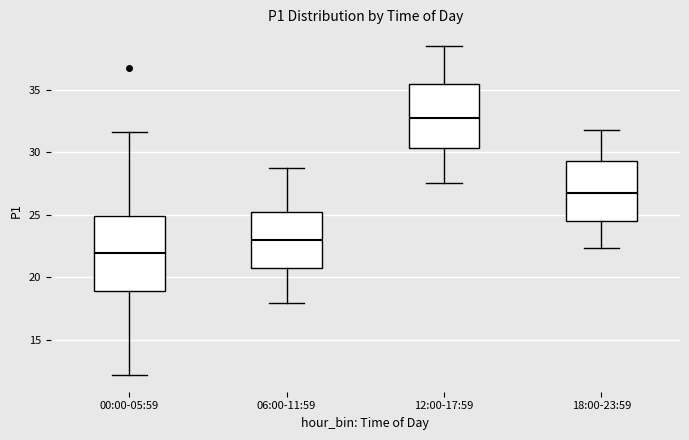

Where does the median line of the box for 00:00-05:59 sit on the y-axis? The values are not printed on the chart, so give them approximately, as read against the axis.

22.0